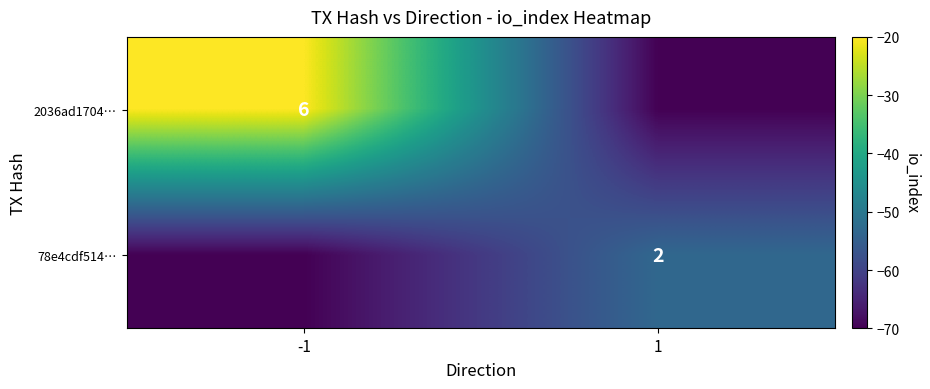

What is the maximum value for 78e4cdf514…?

2